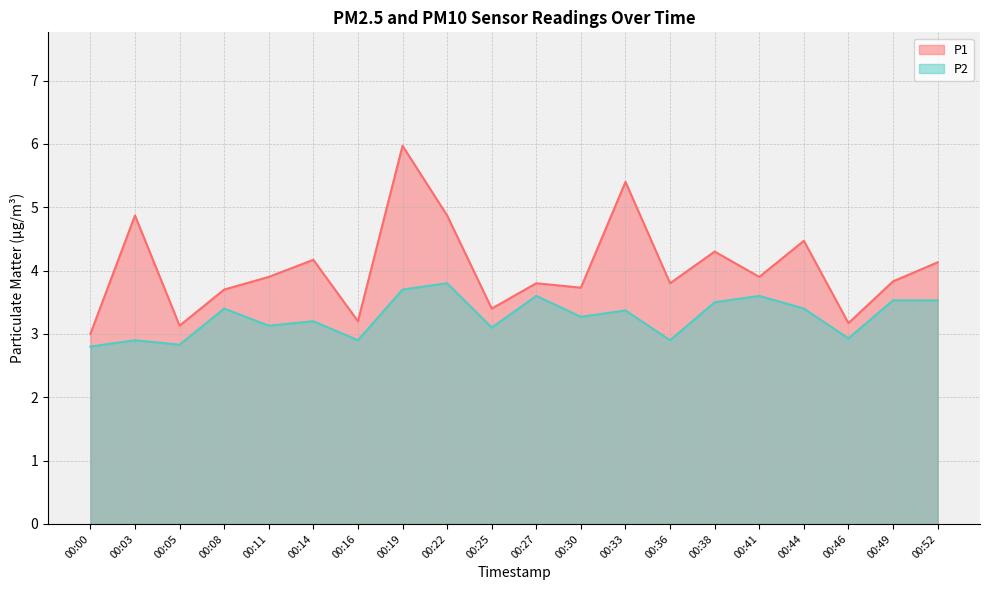

What is the maximum value for P2?

3.8